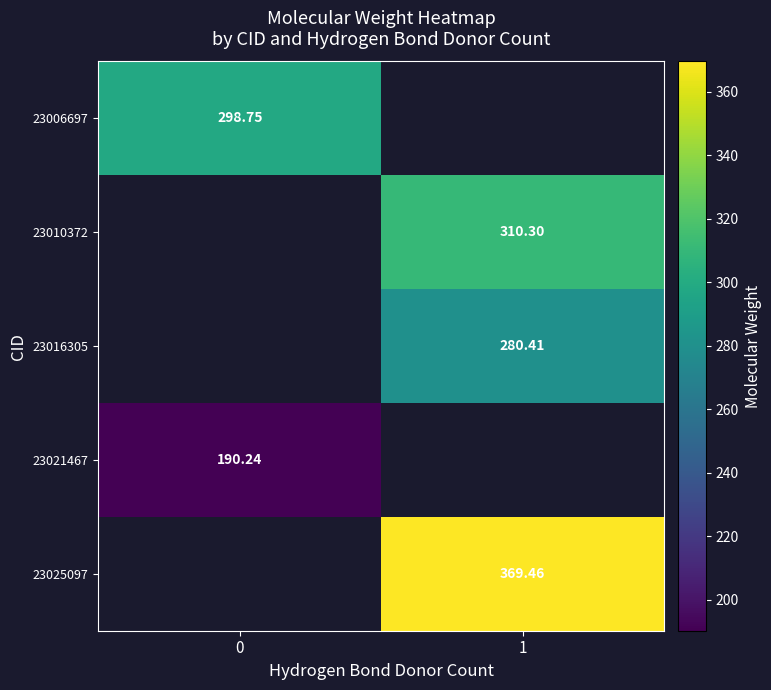

How many data points in 23025097 are above 369?

1